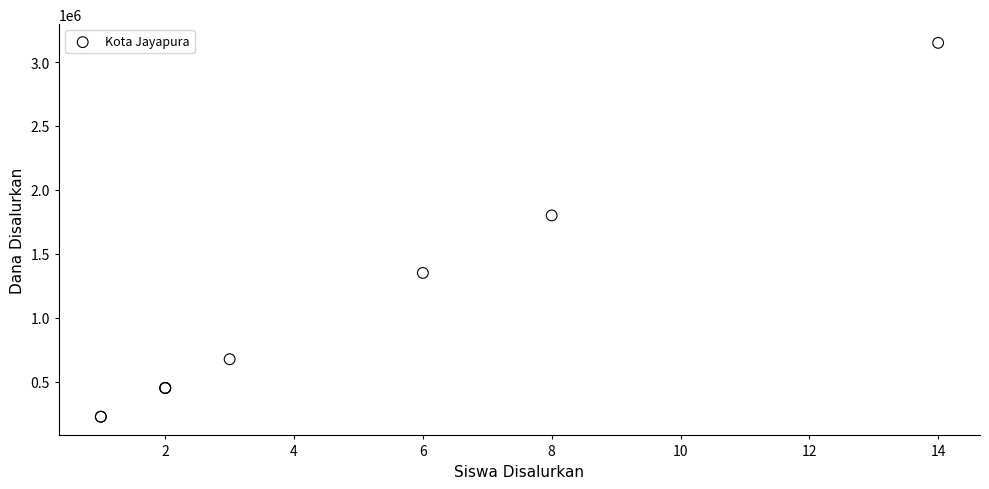

What Y value in the scatter plot is closest to 1687500?

1800000